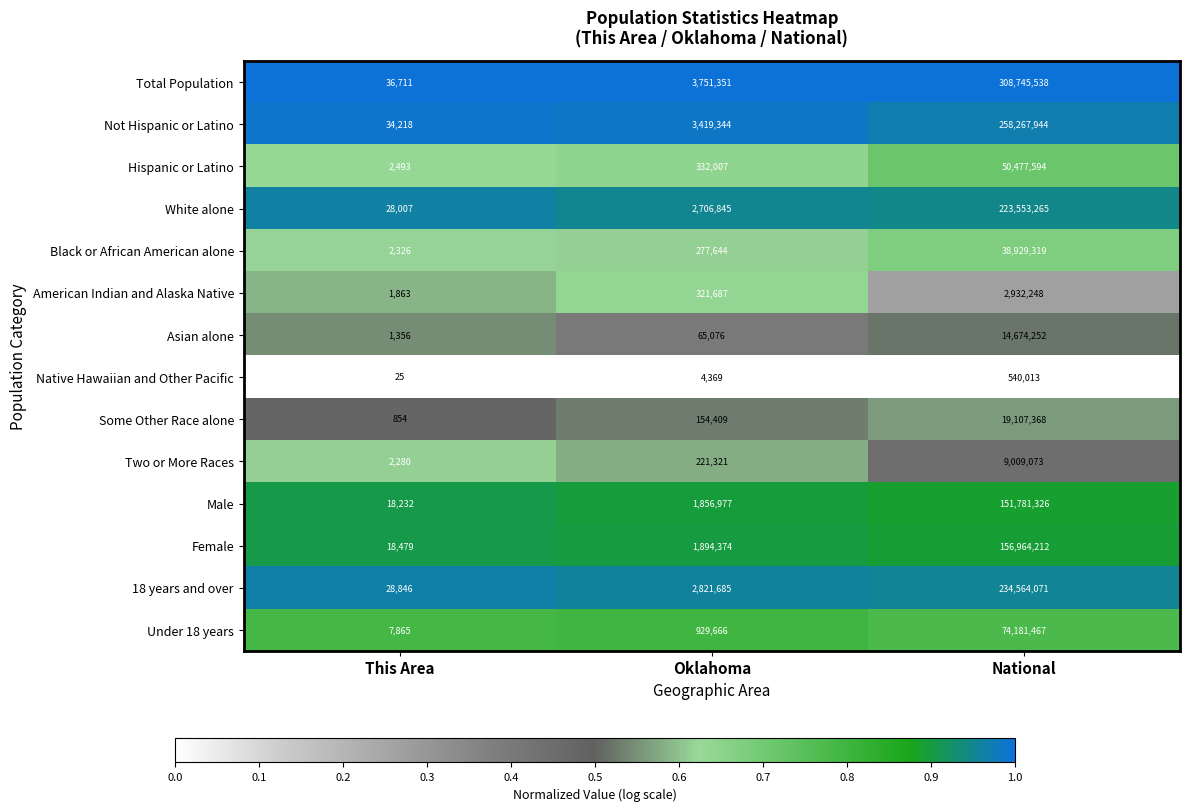

Between This Area and National, which series saw the biggest shift?

Total Population